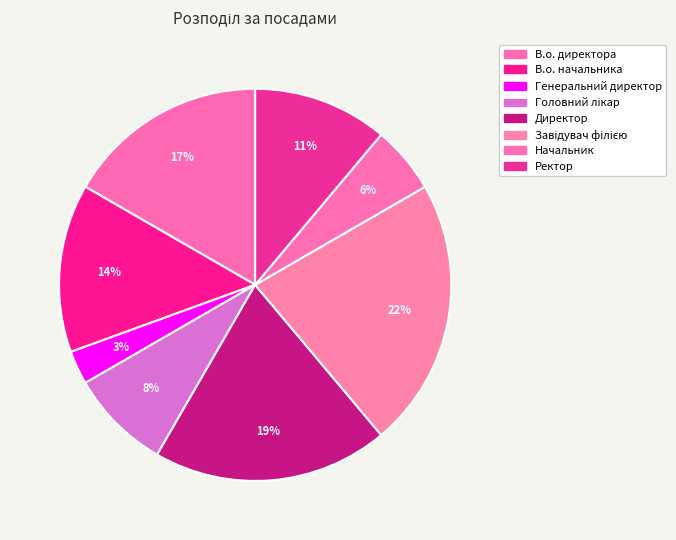

Is it true that Завідувач філією is 22% of the pie?

True